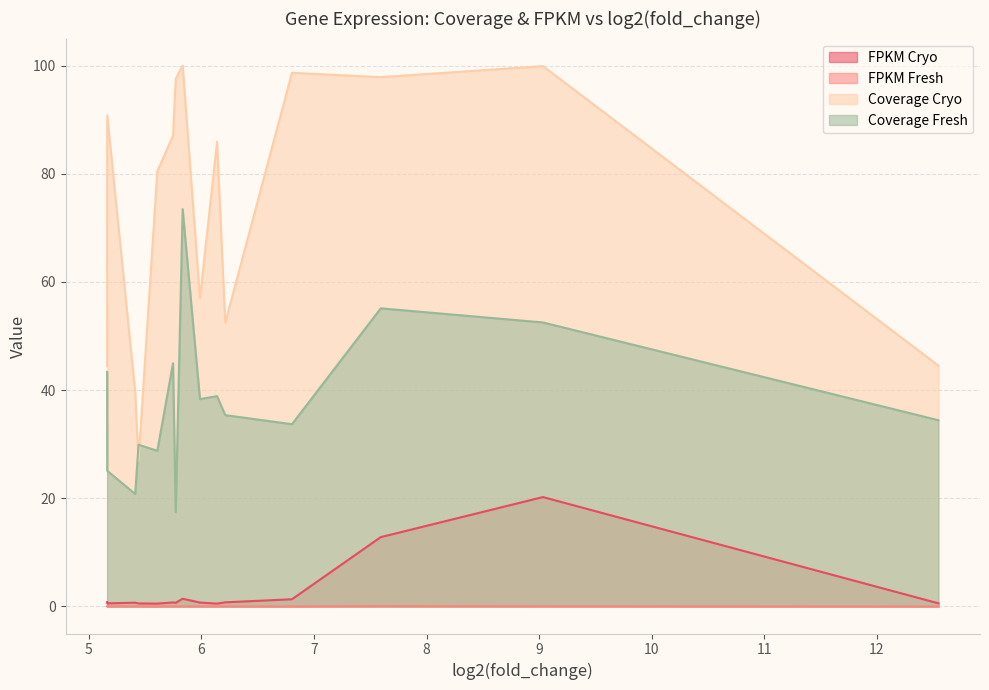

What is the maximum value for Coverage Cryo?

100.0